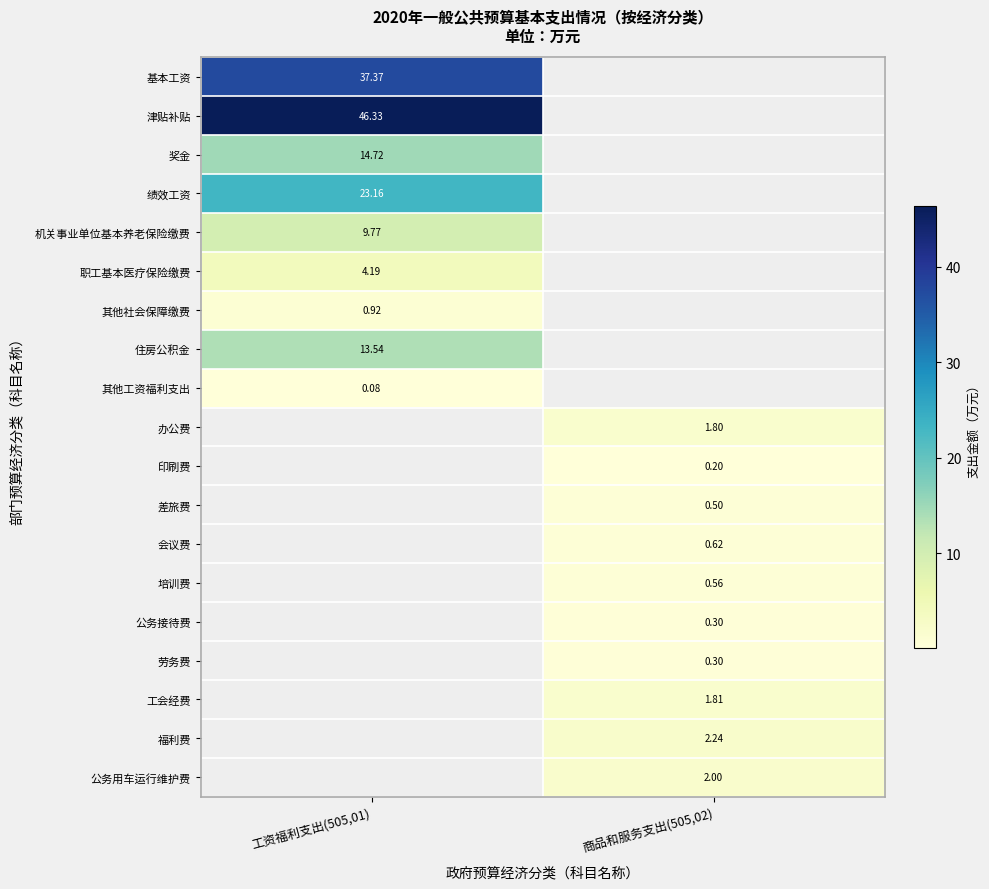

List the series in order of their peak value, highest first.

津贴补贴, 基本工资, 绩效工资, 奖金, 住房公积金, 机关事业单位基本养老保险缴费, 职工基本医疗保险缴费, 福利费, 公务用车运行维护费, 工会经费, 办公费, 其他社会保障缴费, 会议费, 培训费, 差旅费, 公务接待费, 劳务费, 印刷费, 其他工资福利支出